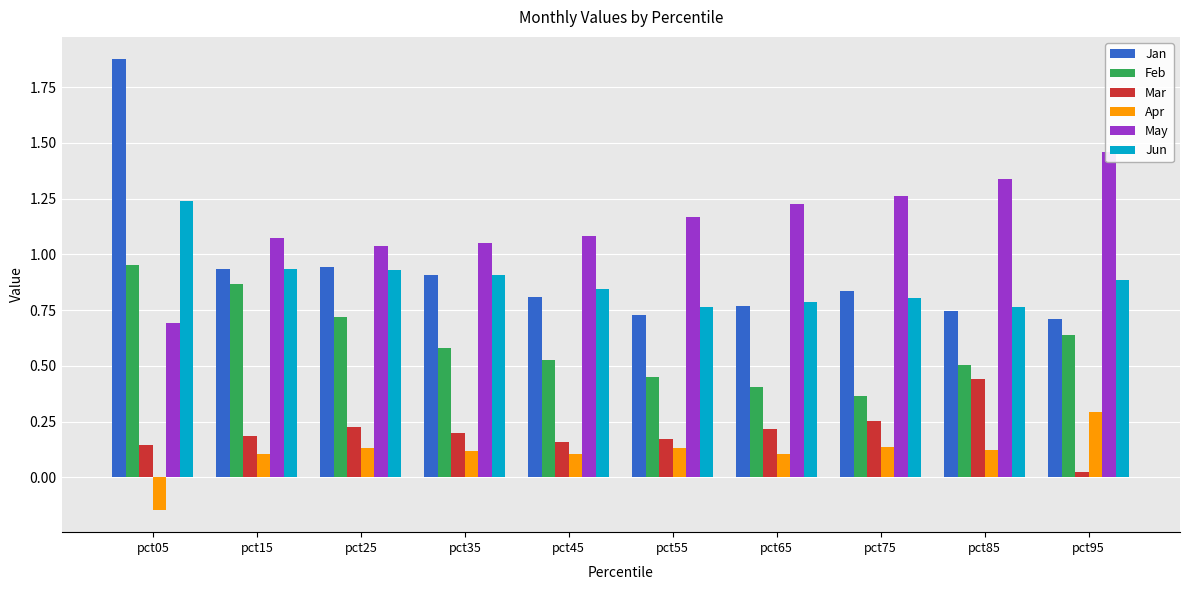

Reading right to left, what are all the values shown in this chart?

Jan: pct95=0.7	pct85=0.7	pct75=0.8	pct65=0.8	pct55=0.7	pct45=0.8	pct35=0.9	pct25=0.9	pct15=0.9	pct05=1.9
Feb: pct95=0.6	pct85=0.5	pct75=0.4	pct65=0.4	pct55=0.4	pct45=0.5	pct35=0.6	pct25=0.7	pct15=0.9	pct05=1.0
Mar: pct95=0.0	pct85=0.4	pct75=0.3	pct65=0.2	pct55=0.2	pct45=0.2	pct35=0.2	pct25=0.2	pct15=0.2	pct05=0.1
Apr: pct95=0.3	pct85=0.1	pct75=0.1	pct65=0.1	pct55=0.1	pct45=0.1	pct35=0.1	pct25=0.1	pct15=0.1	pct05=-0.1
May: pct95=1.5	pct85=1.3	pct75=1.3	pct65=1.2	pct55=1.2	pct45=1.1	pct35=1.0	pct25=1.0	pct15=1.1	pct05=0.7
Jun: pct95=0.9	pct85=0.8	pct75=0.8	pct65=0.8	pct55=0.8	pct45=0.8	pct35=0.9	pct25=0.9	pct15=0.9	pct05=1.2